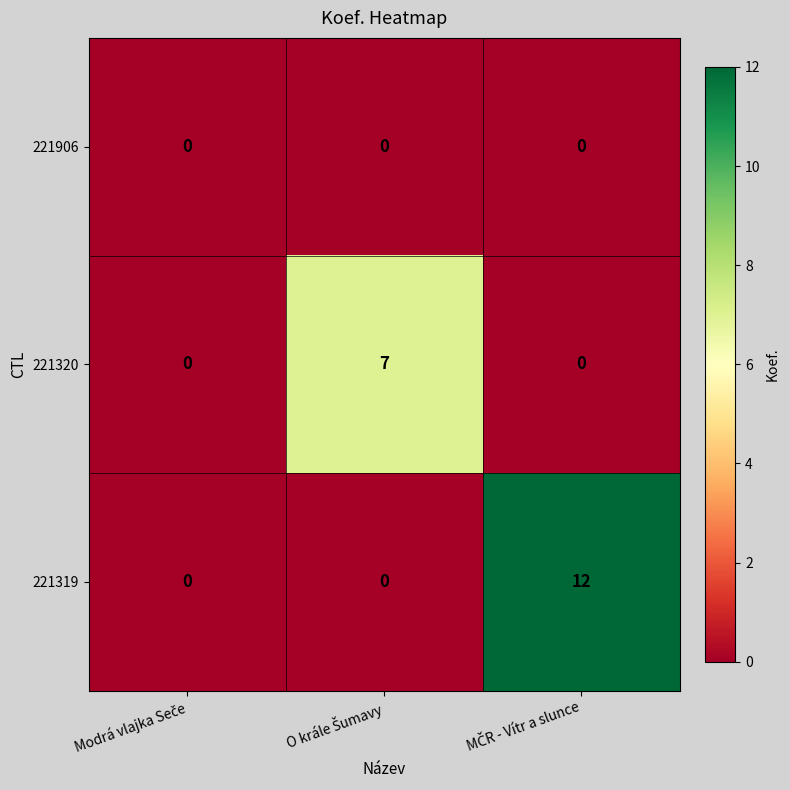

Which series has the largest range (max minus min)?

221319